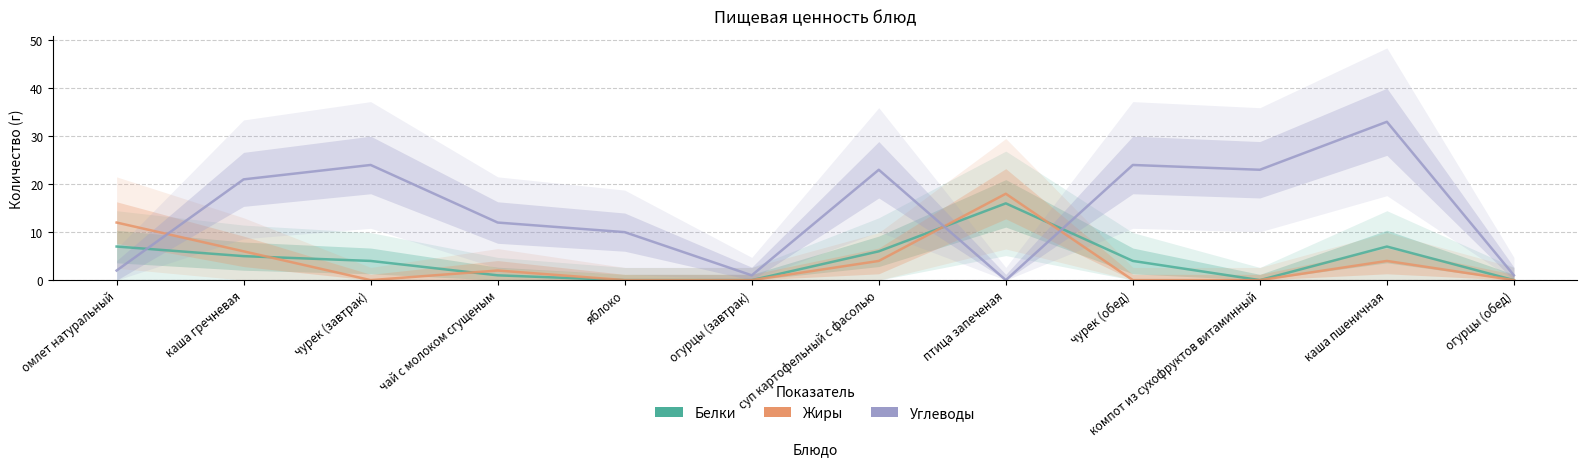

At which label does Белки reach its minimum?

яблоко